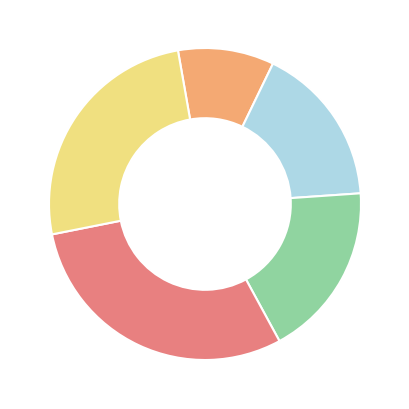

Is there any slice that represents more than half of the pie?

No